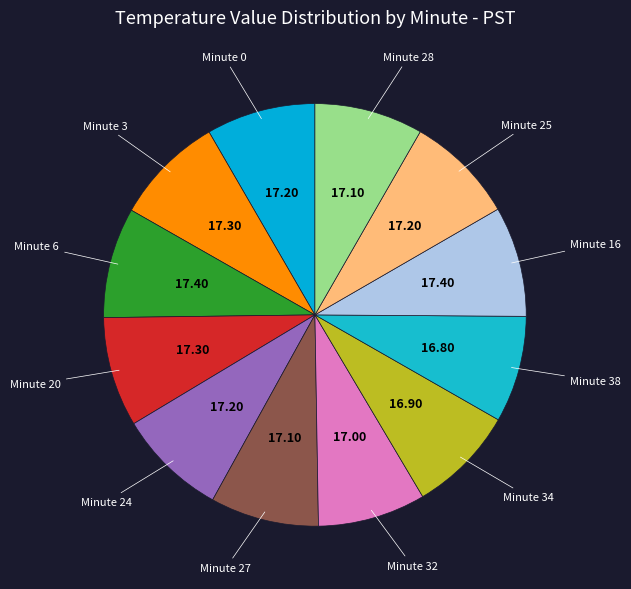

Is there a majority slice in this chart?

No